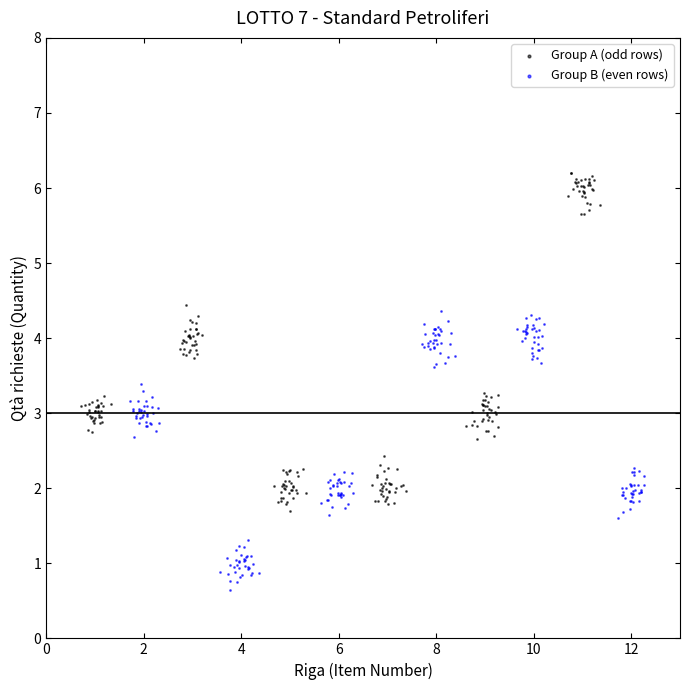

Which series contains the lowest Y value?

Group B (even rows)